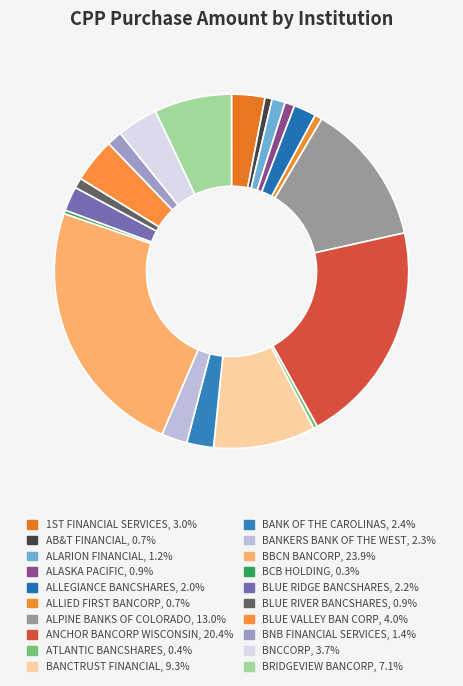

To the nearest percent, what percentage of the pie is BLUE VALLEY BAN CORP?

4%